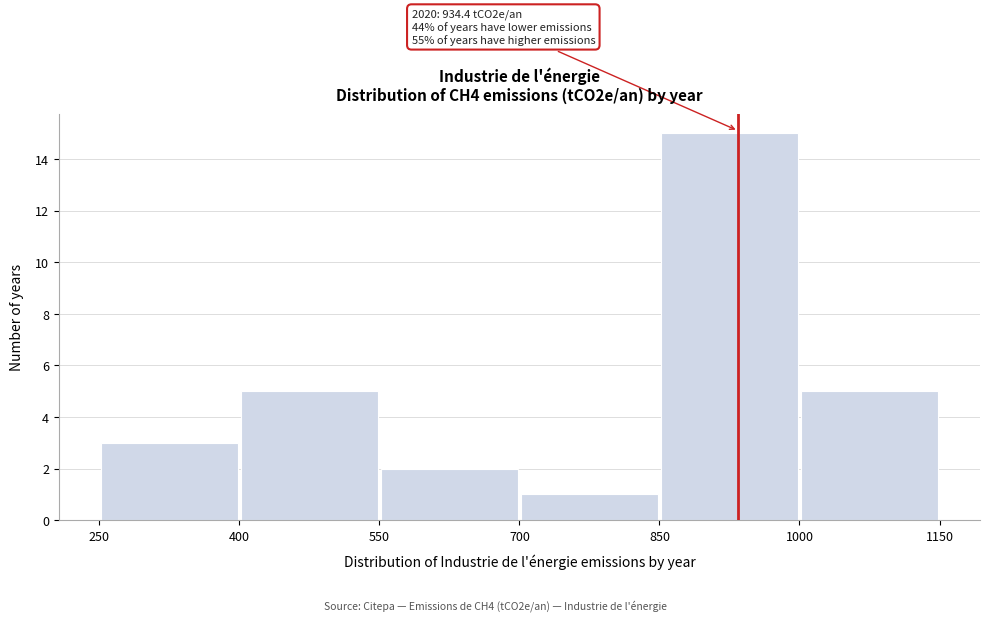

Over which range of the x-axis is the bar tallest?

850 to 1000